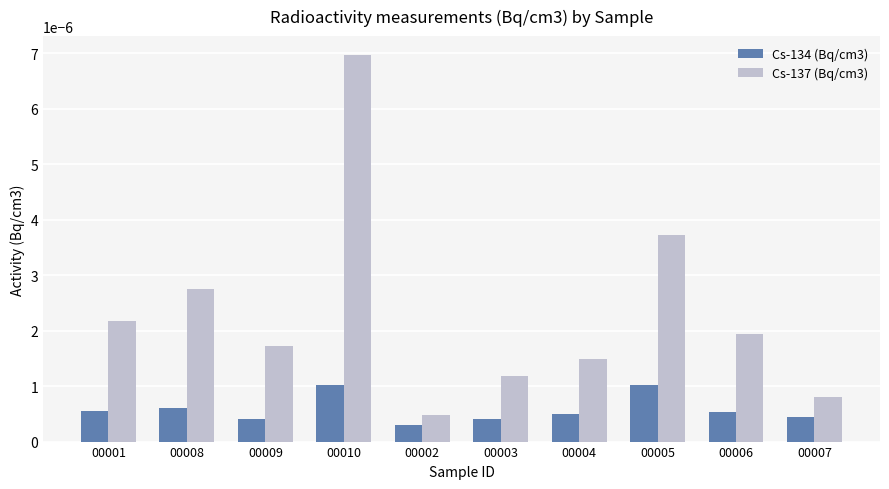

What is the label of the 3rd bar from the right?

00005